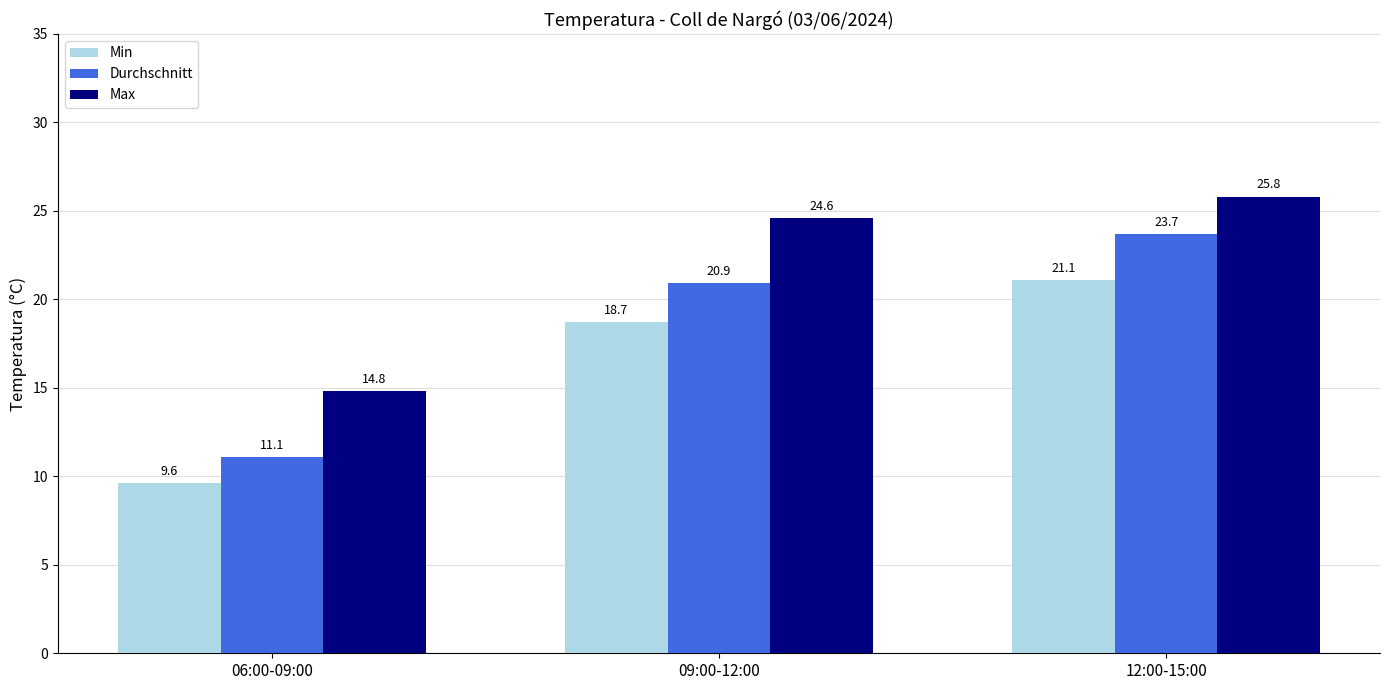

What is the sum of all Max values?

65.2